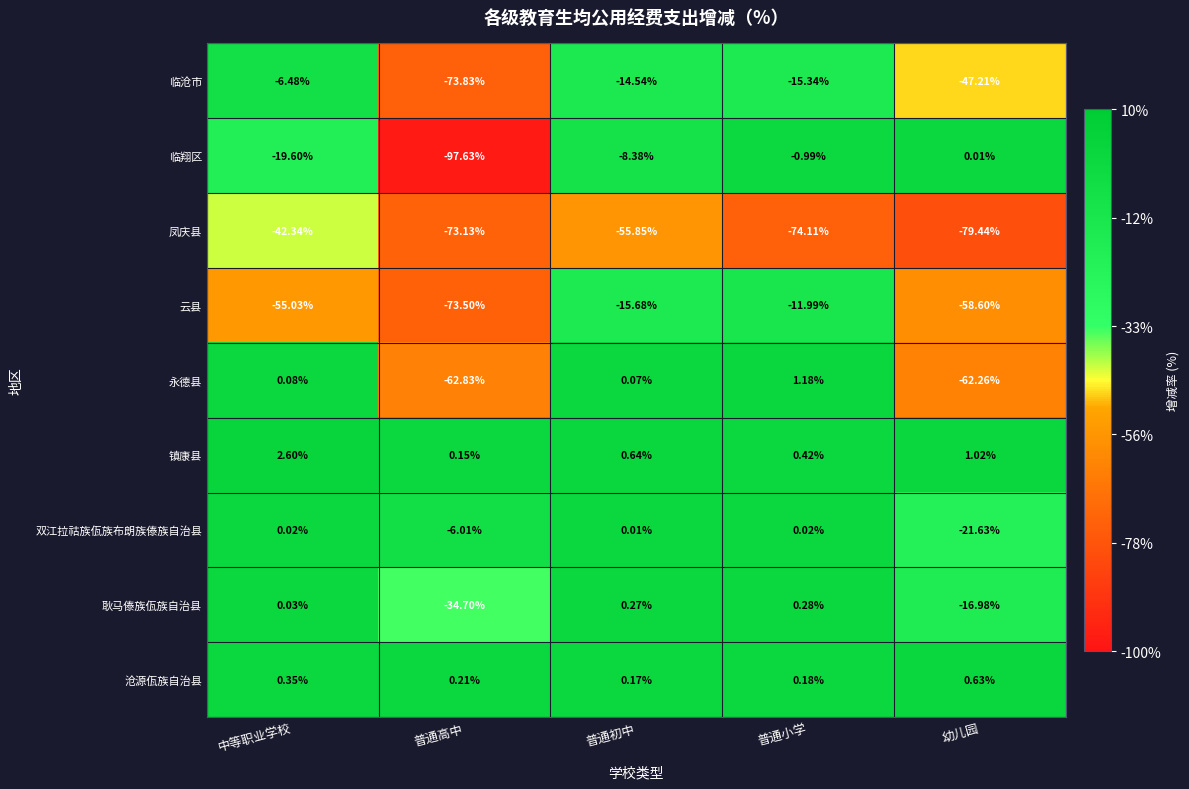

Rank the series at 幼儿园 from highest to lowest value.

镇康县, 沧源佤族自治县, 临翔区, 耿马傣族佤族自治县, 双江拉祜族佤族布朗族傣族自治县, 临沧市, 云县, 永德县, 凤庆县